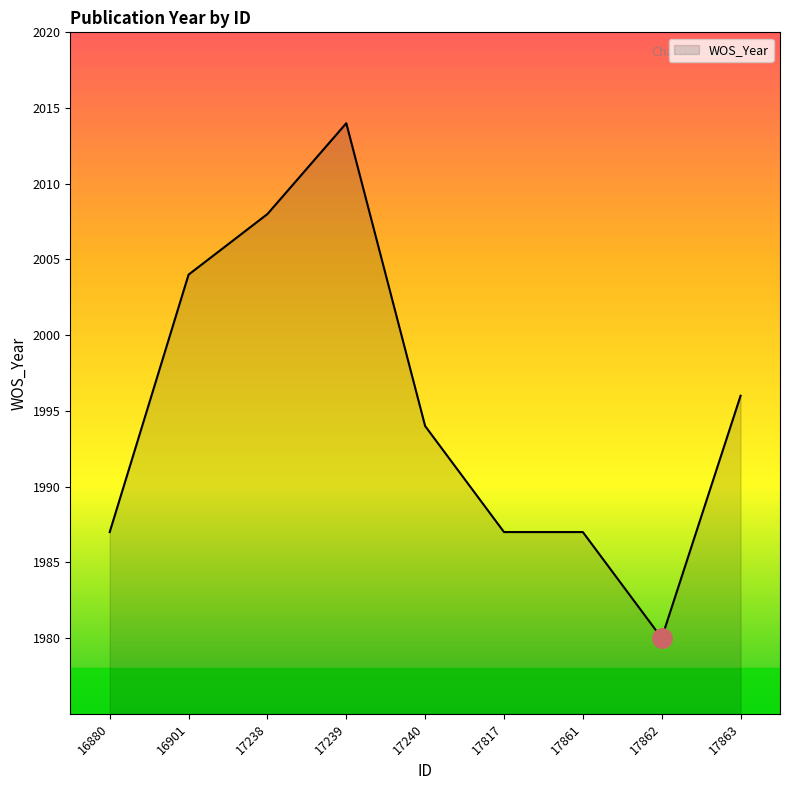

Reading left to right, list all the values displayed in this chart.

1987	2004	2008	2014	1994	1987	1987	1980	1996